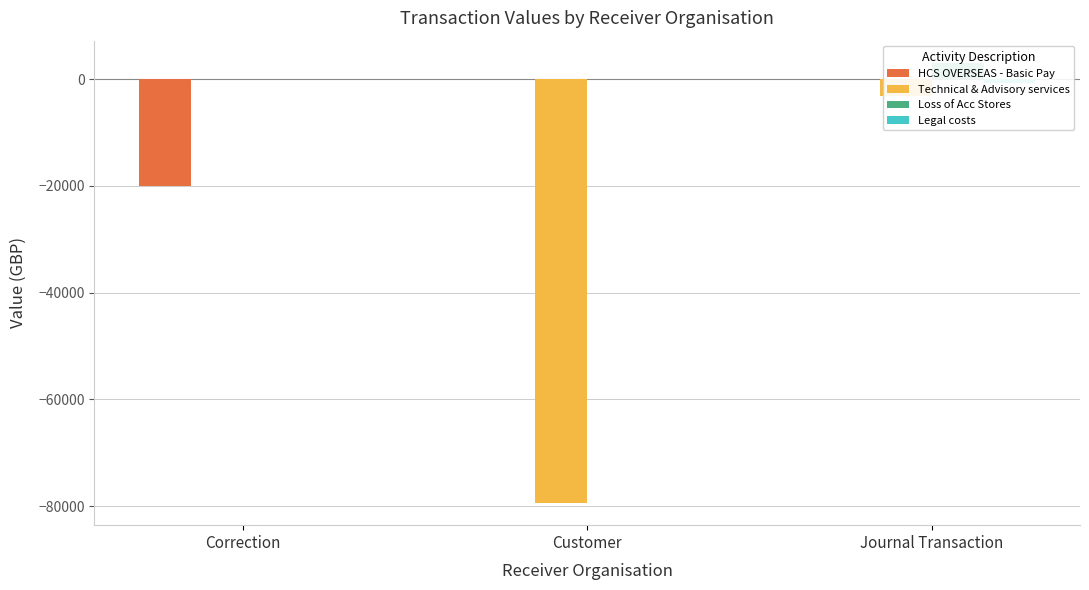

What is the label of the 2nd bar from the right?

Customer